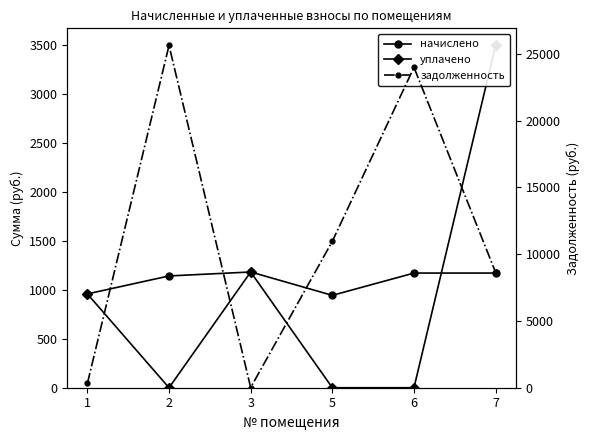

Where do начислено and уплачено first cross each other?

6 and 7